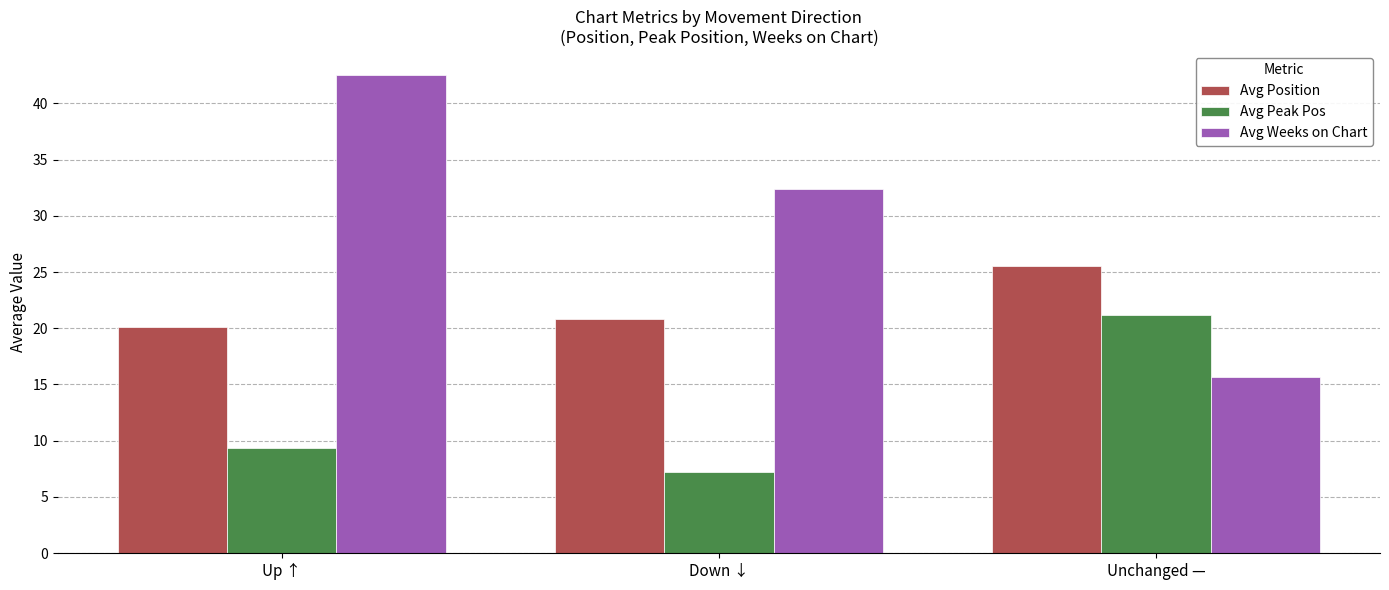

Which series has the largest total across all categories?

Avg Weeks on Chart